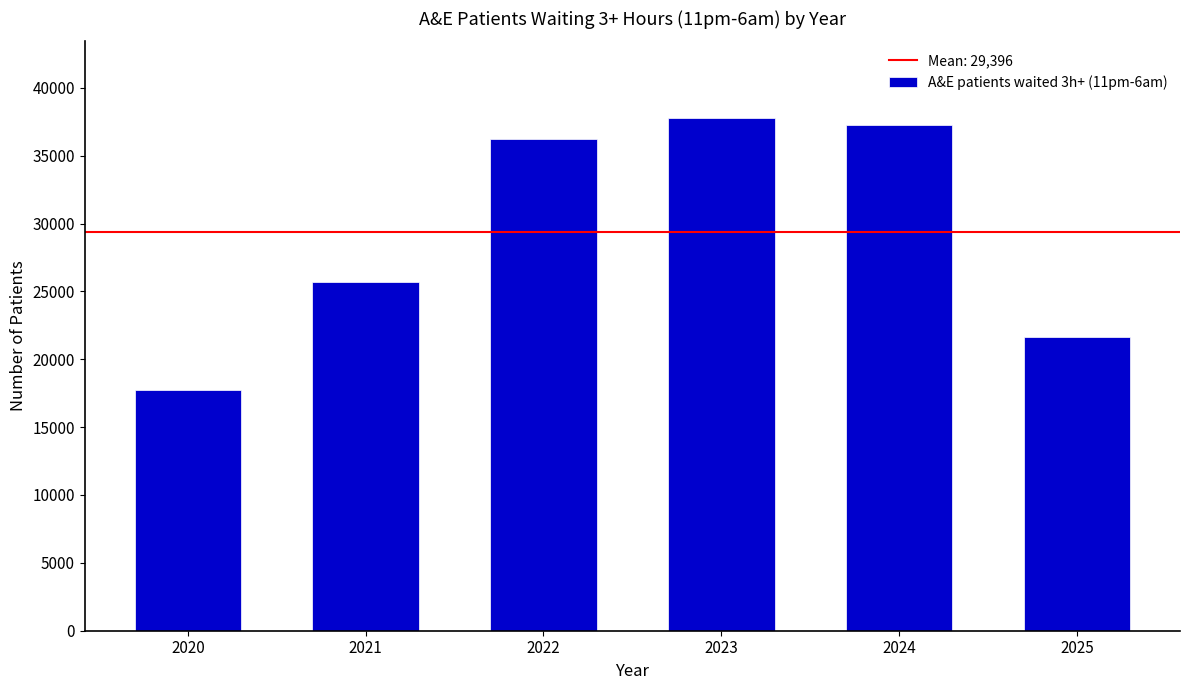

Reading right to left, extract all data points from this chart.

21646	37278	37760	36249	25715	17725